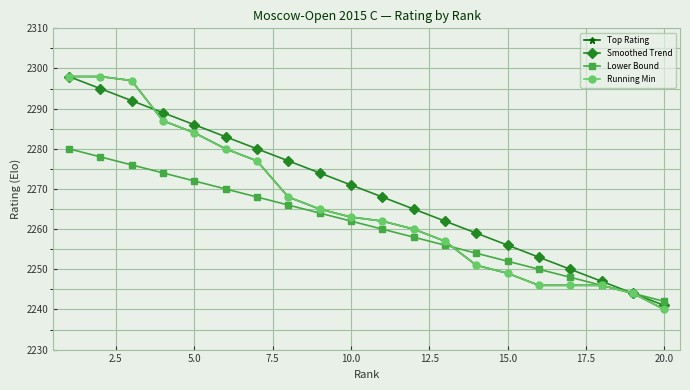

Is this an area chart (filled region under the line)?

No